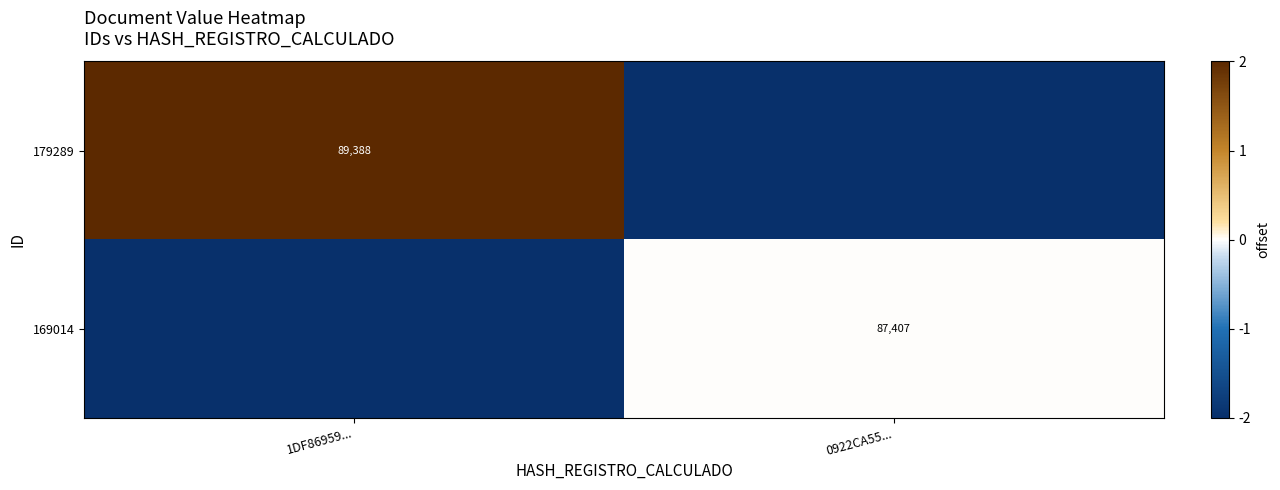

True or false: 169014 has a value of 87407 at 0922CA55....

True